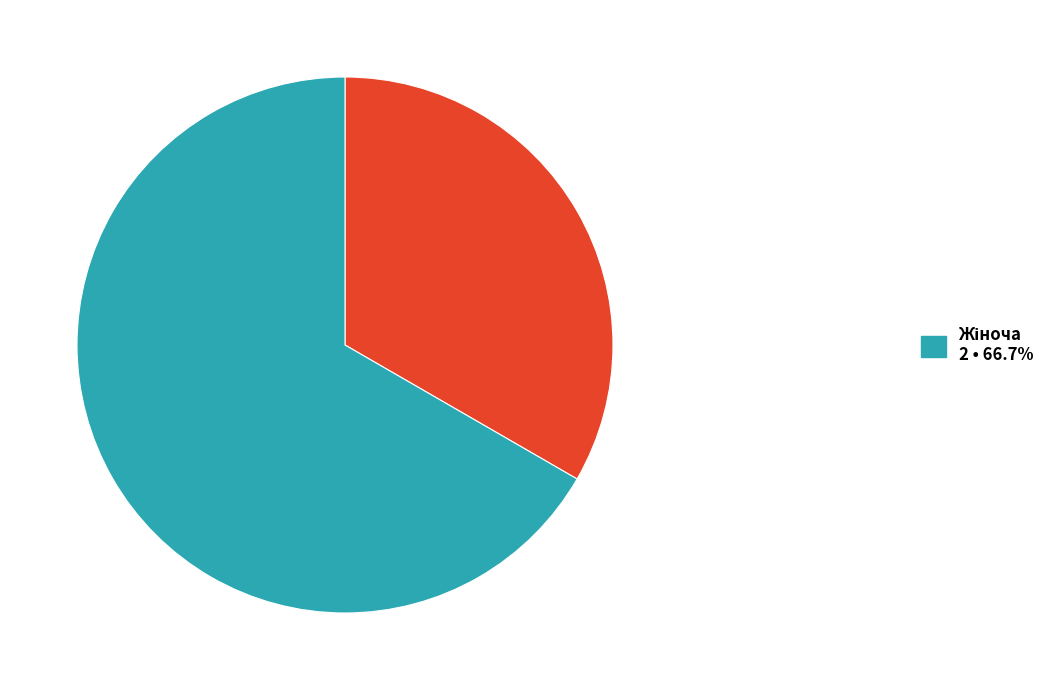

Is there a majority slice in this chart?

Yes